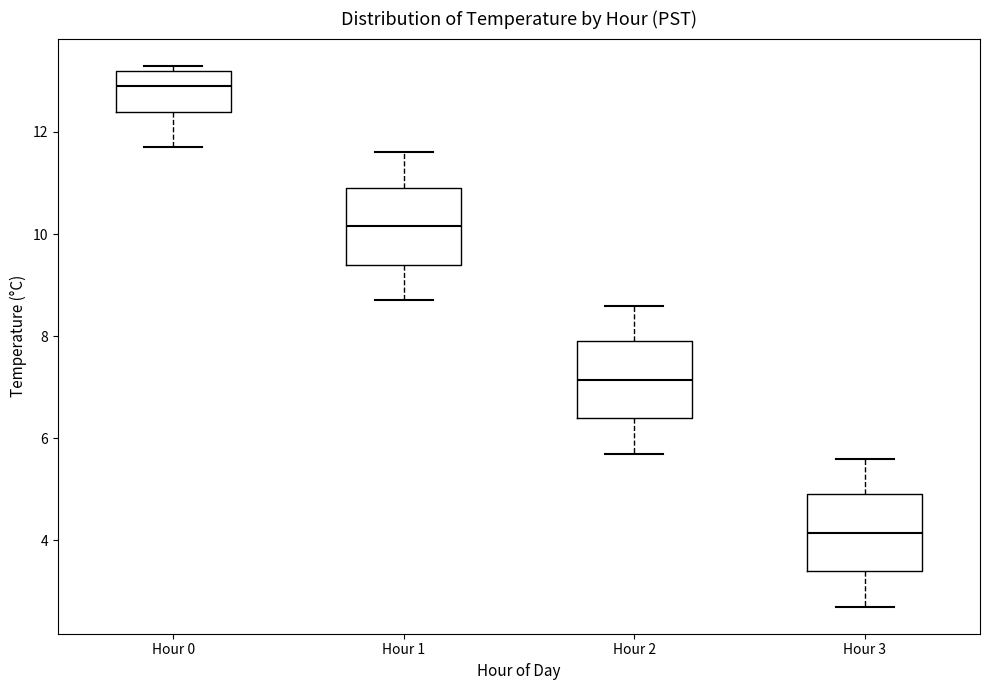

Which box's median line is the lowest?

Hour 3